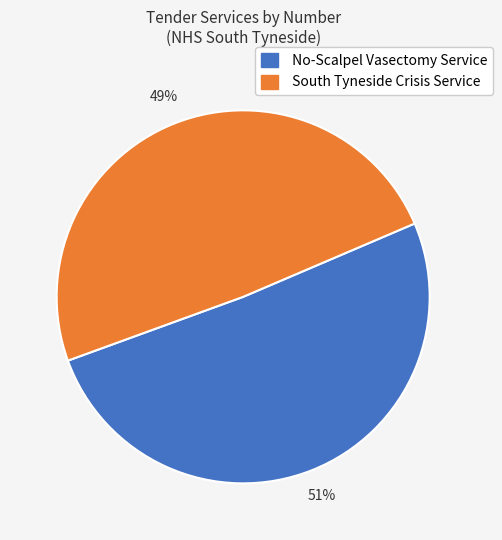

Approximately how many times larger is the value at South Tyneside Crisis Service compared to No-Scalpel Vasectomy Service?

1.0